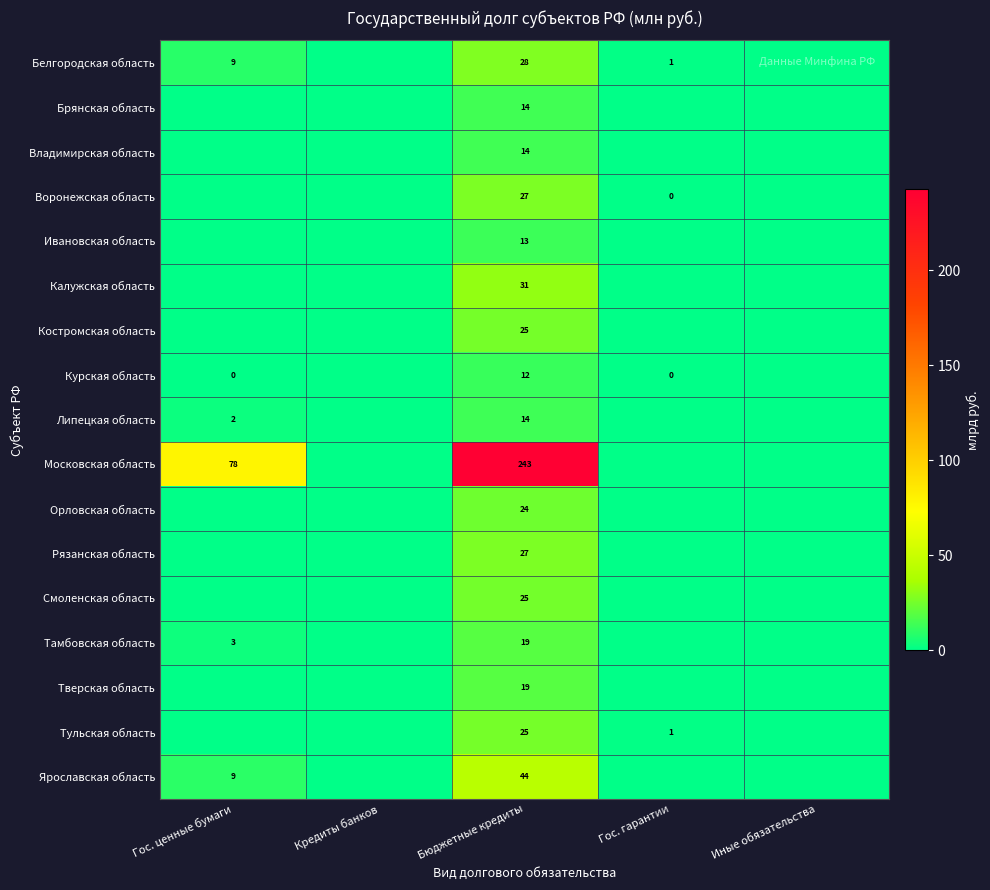

The Брянская область series shows 14 at Бюджетные кредиты. True or false?

True